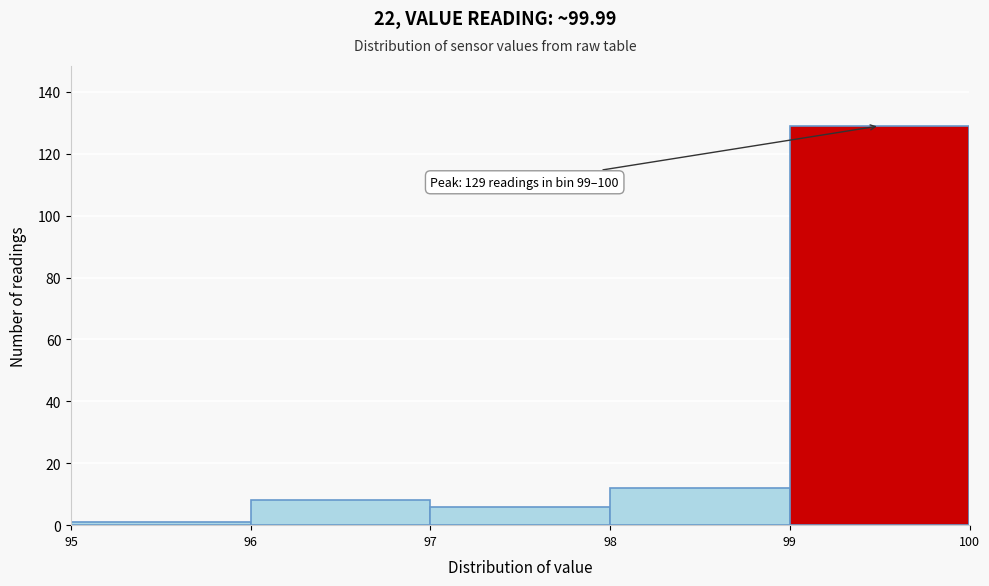

Over which range of the x-axis is the bar tallest?

99 to 100